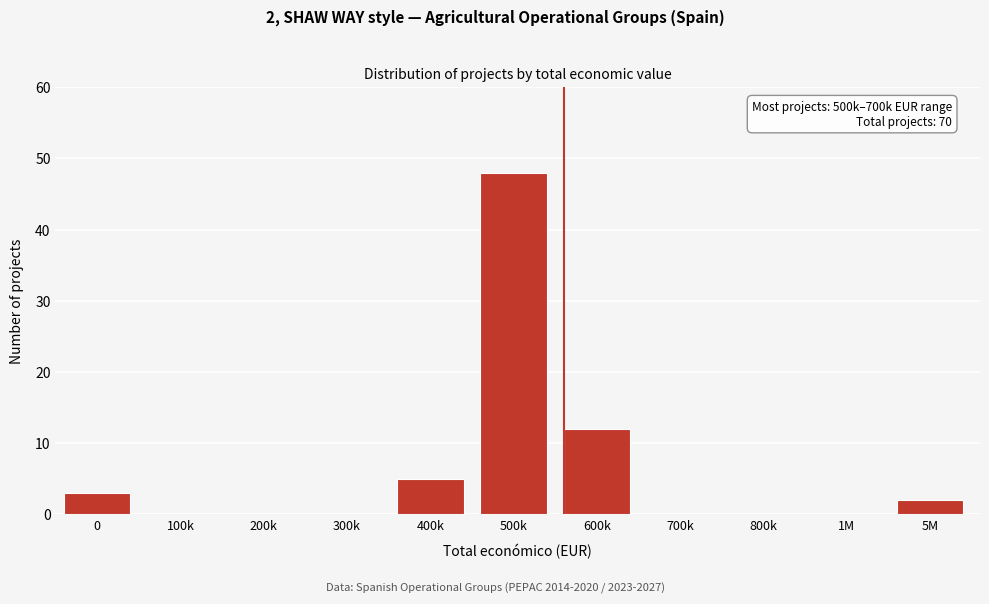

Reading left to right, extract all data points from this chart.

0=3	100k=0	200k=0	300k=0	400k=5	500k=48	600k=12	700k=0	800k=0	1M=0	5M=2